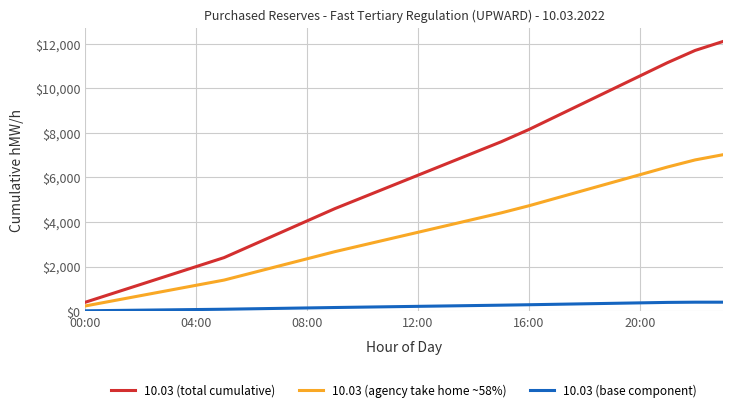

What is the difference between the maximum and minimum values in the 10.03 (agency take home ~58%) series?

6786.0